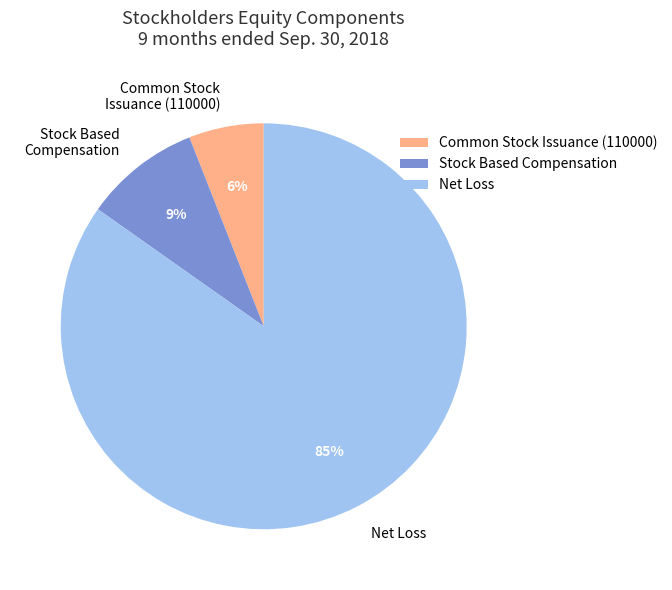

Rank the categories by value from lowest to highest.

Common Stock Issuance (110000), Stock Based Compensation, Net Loss